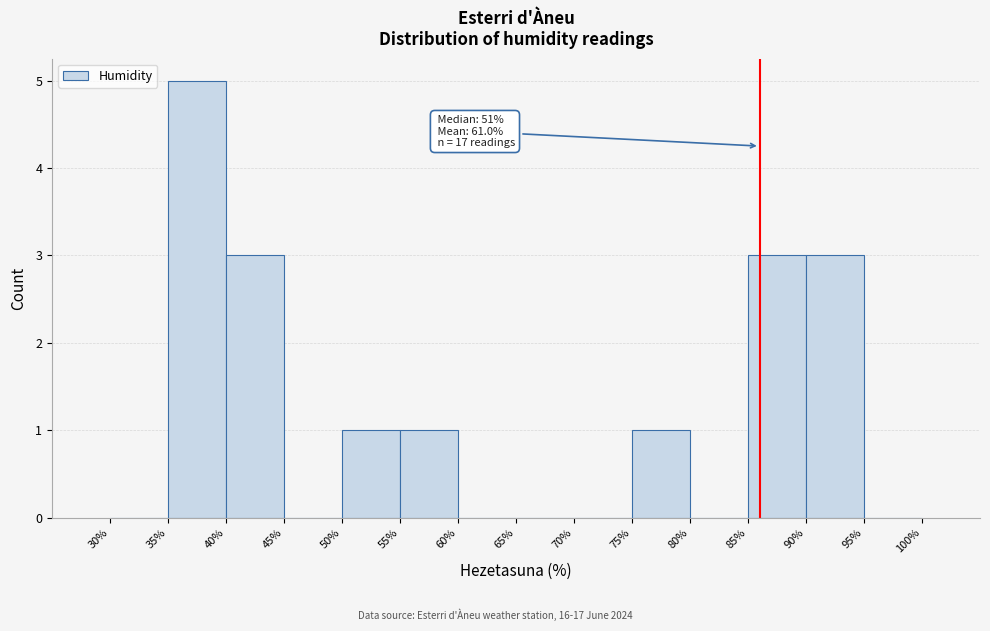

Which range on the x-axis has the tallest bar?

35% to 40%